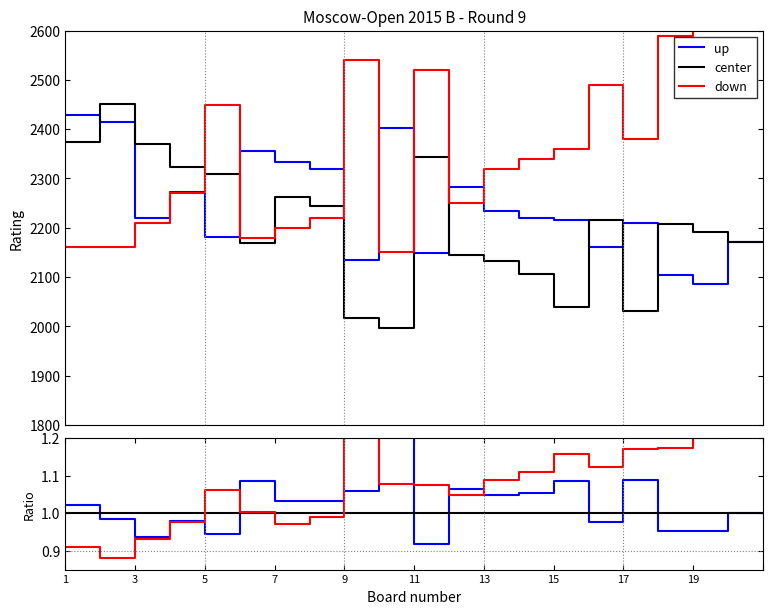

What are all the series names shown in the legend?

up, center, down